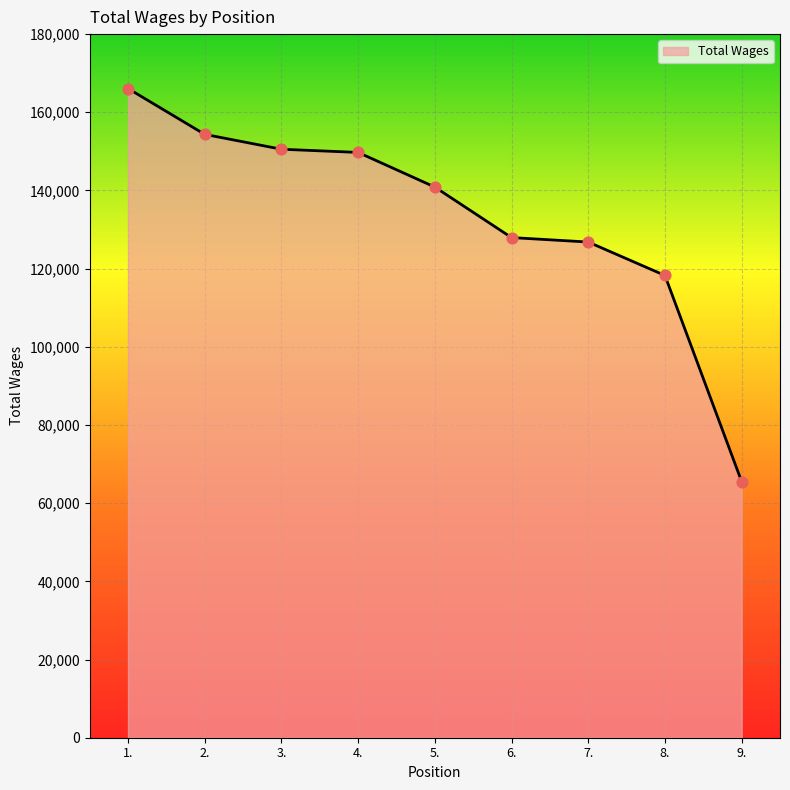

What is the change in value from 7. to 9.?

-61281